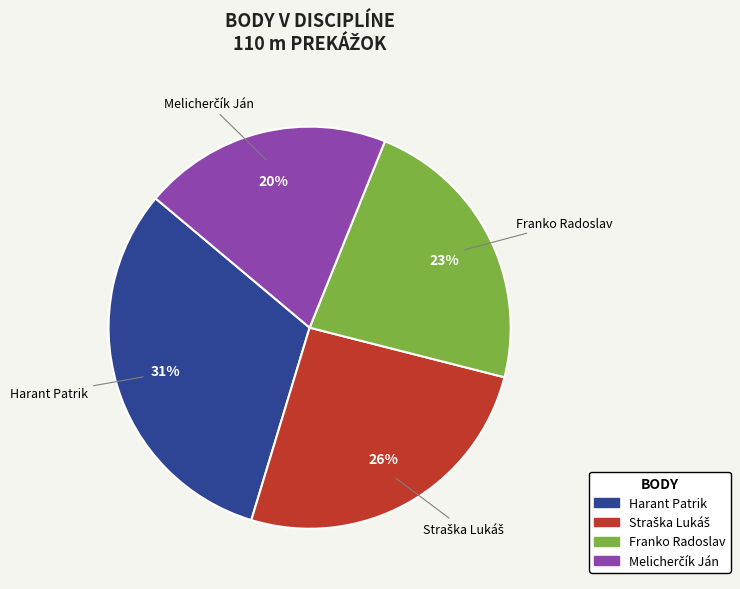

To the nearest percent, what is the average slice percentage?

25%